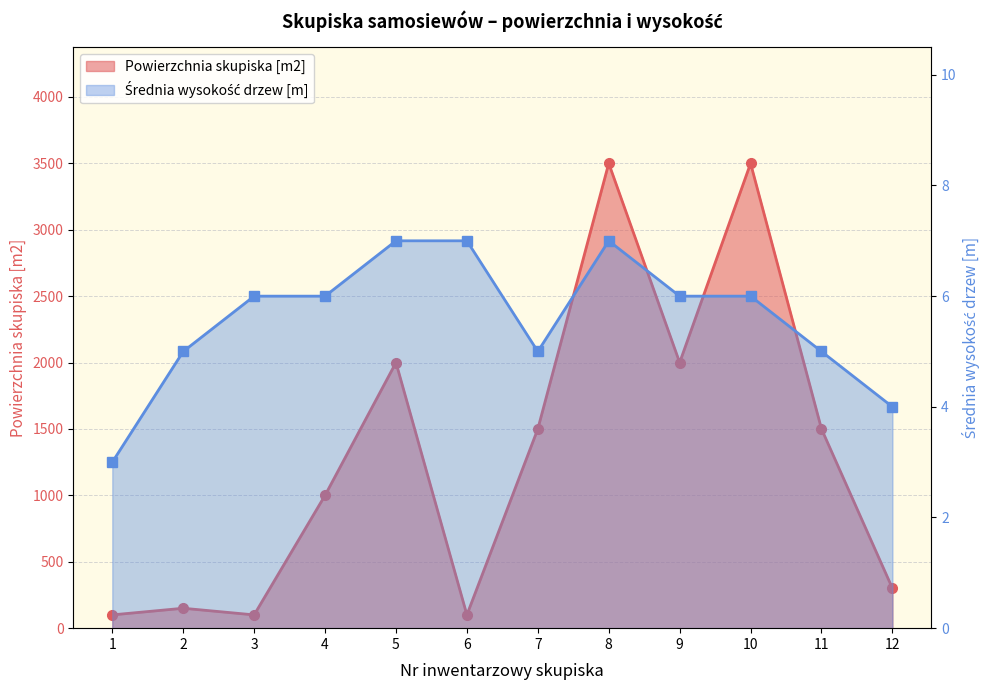

What is the average value of the Powierzchnia skupiska [m2] series?

1312